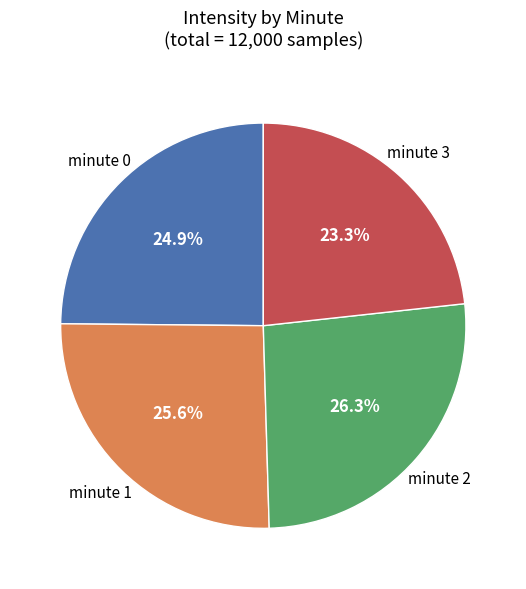

Which slice is the smallest?

minute 3